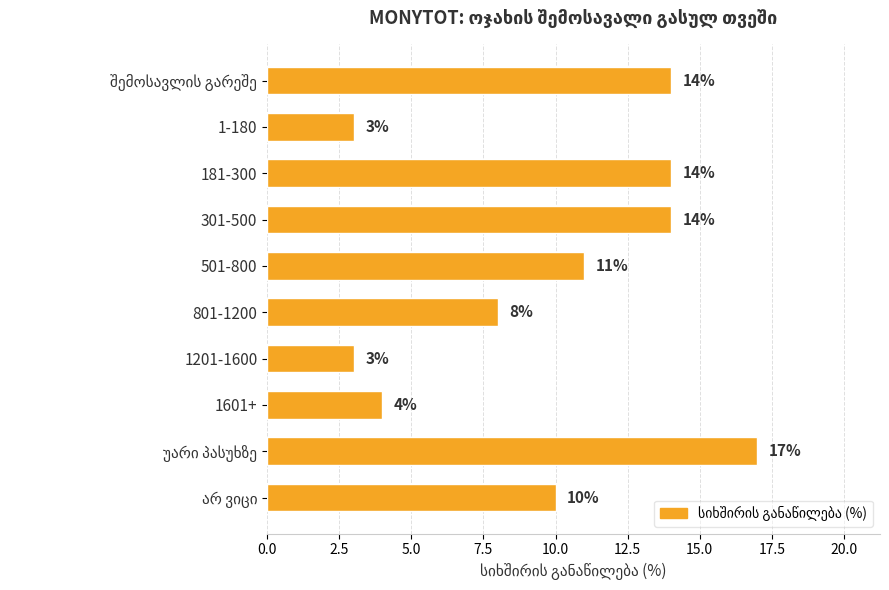

How many bars are there in total?

10